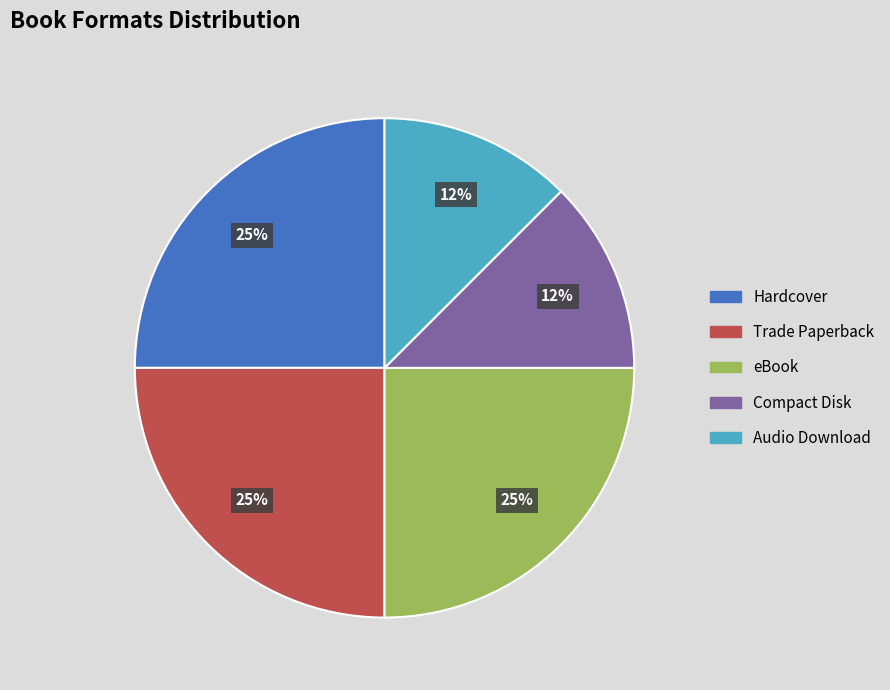

Is the sum of Trade Paperback and Compact Disk greater than half?

No